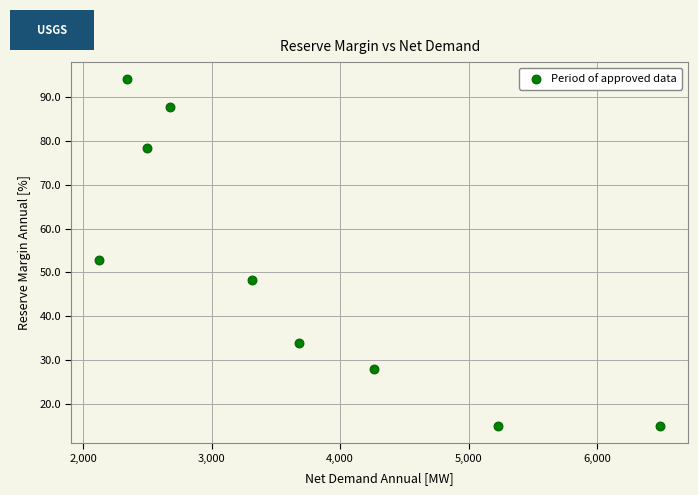

What Y value in the scatter plot is closest to 54?

52.8